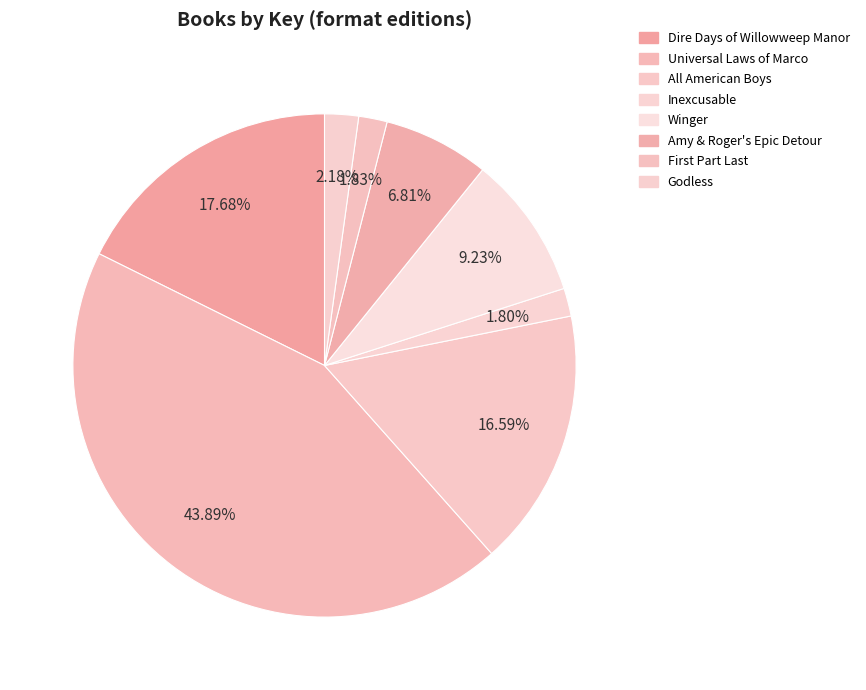

To the nearest percent, what is the combined percentage of Inexcusable and Universal Laws of Marco?

46%